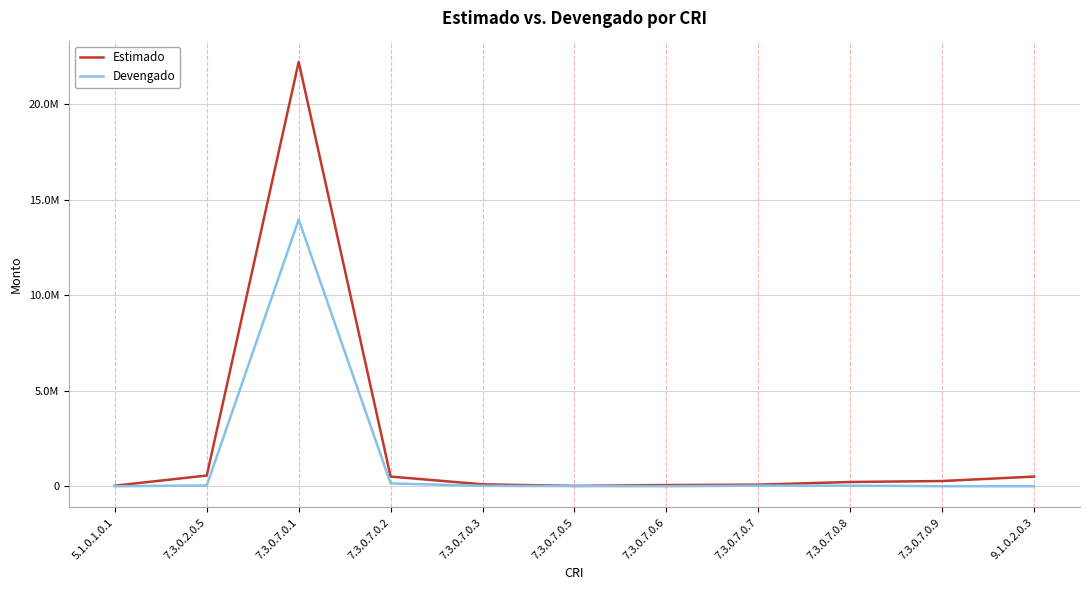

What is the value of the Devengado point at the 9th from the left?

31108.0